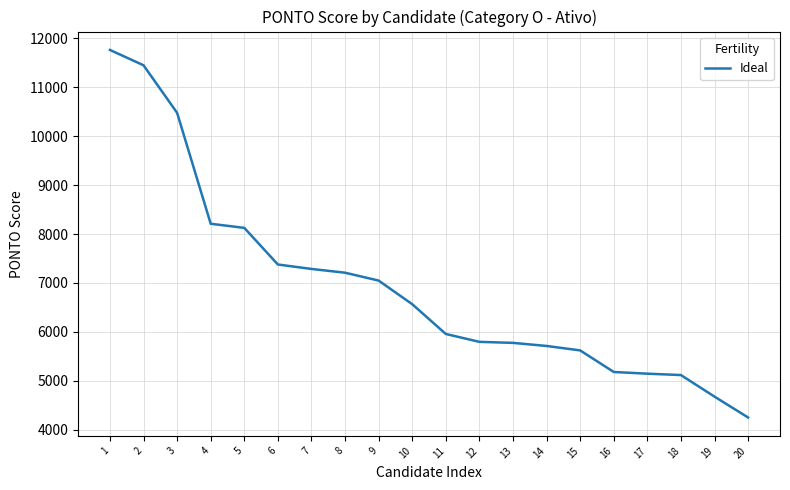

What value does the data have at 3, to the nearest 50?

10500